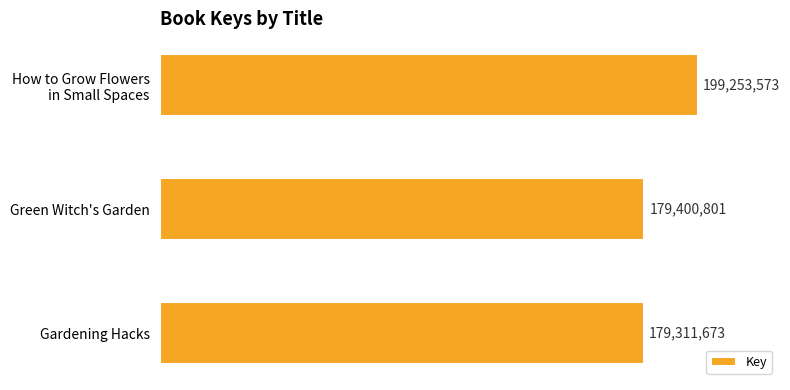

What is the difference between the second highest and minimum values?

89128